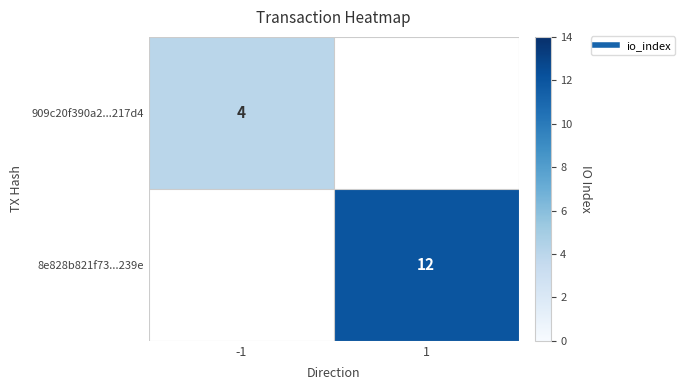

What is the approximate value of 8e828b821f73...239e at 1?

12.0